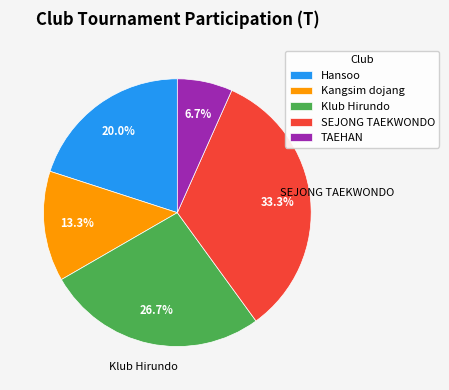

What percentage is NOT represented by TAEHAN?

93.3%